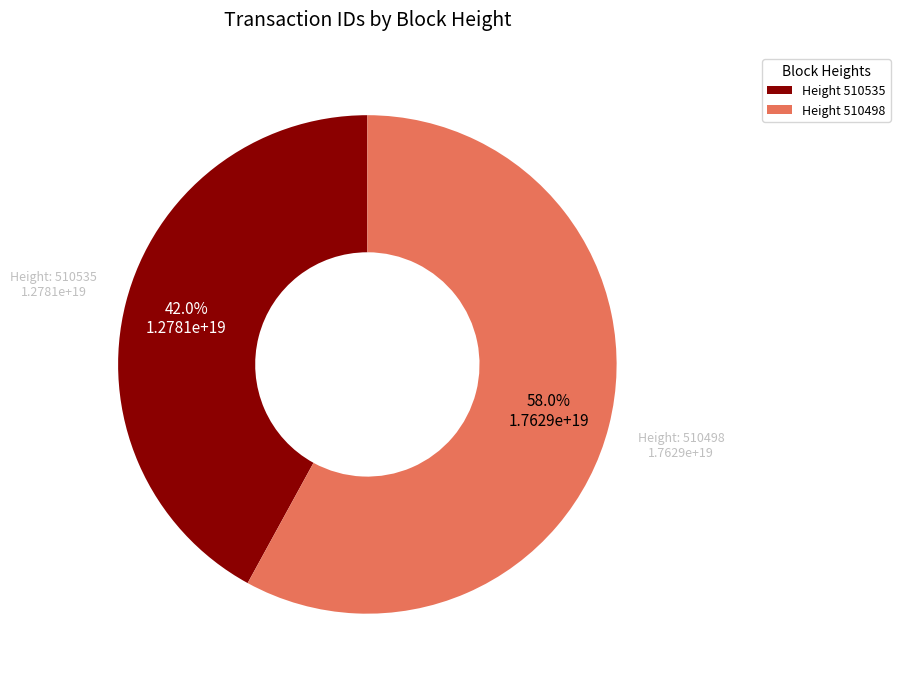

Is there any slice that represents more than half of the pie?

Yes